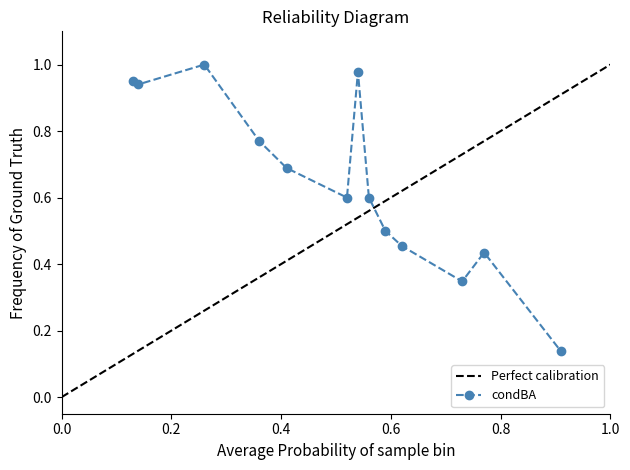

What is the difference between the maximum and second lowest values?

0.7